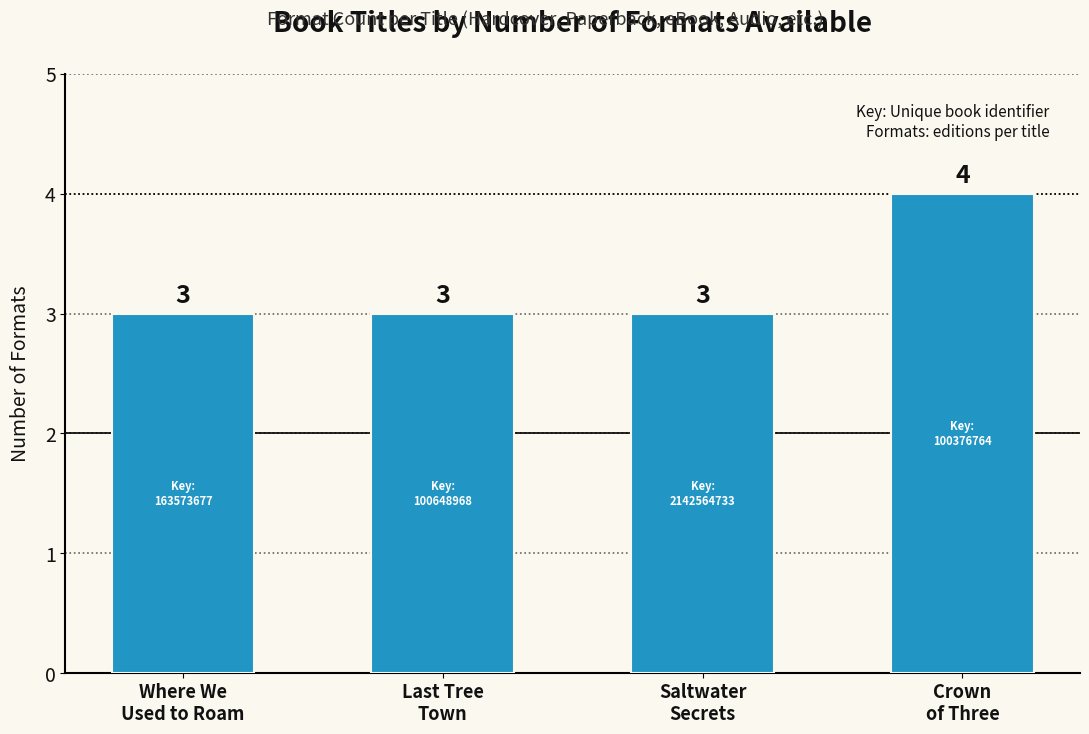

How many categories are shown in the chart?

4